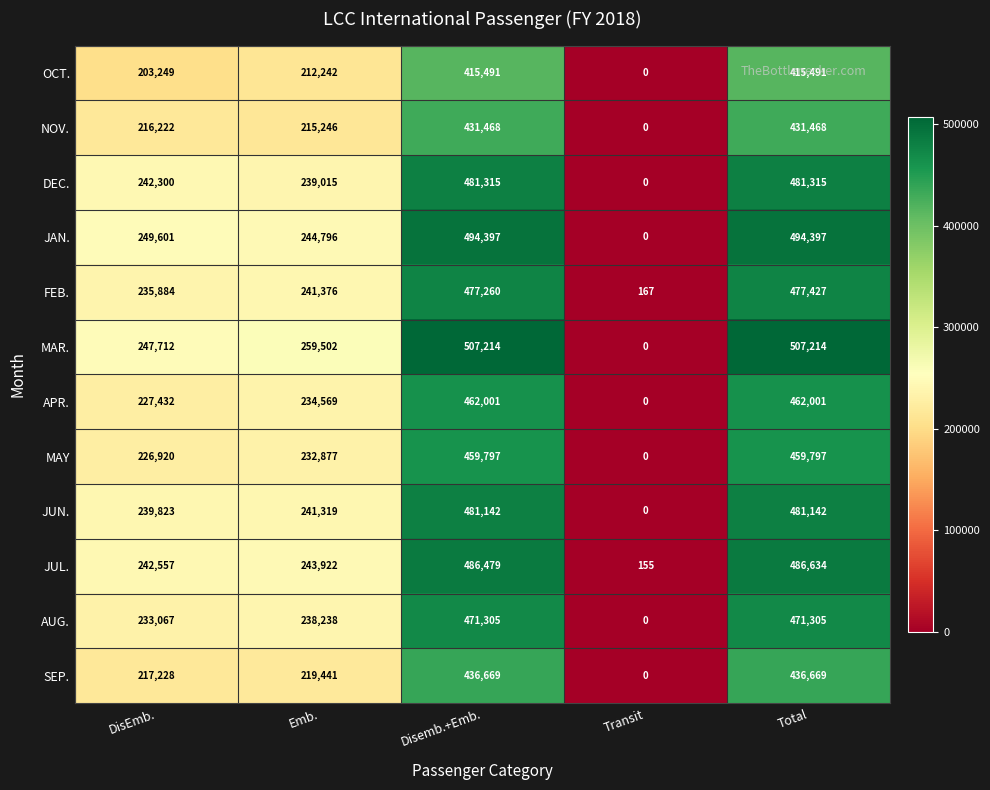

How many values in SEP. are above zero?

4